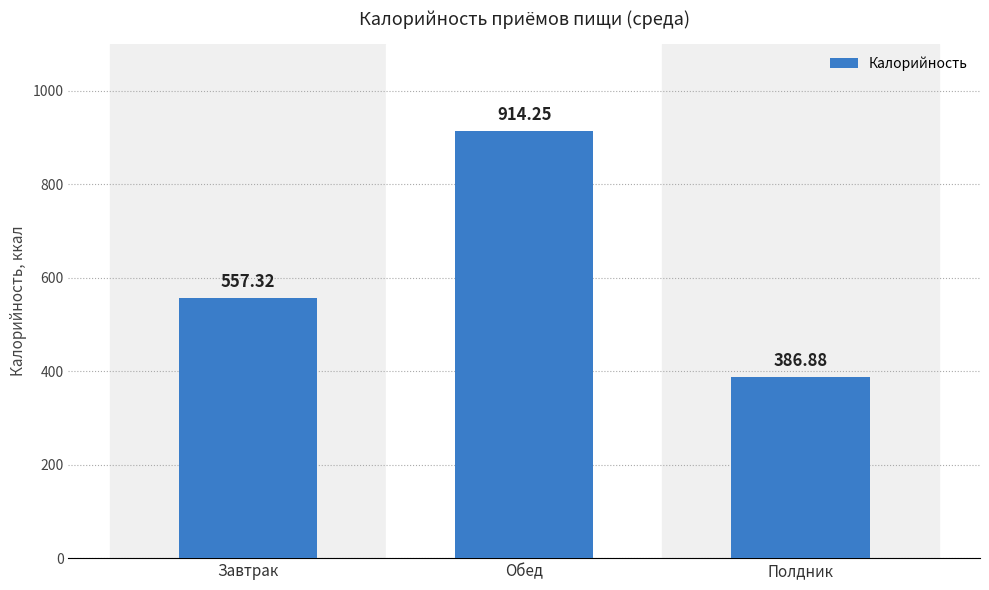

At which label does the data first exceed 557?

Завтрак